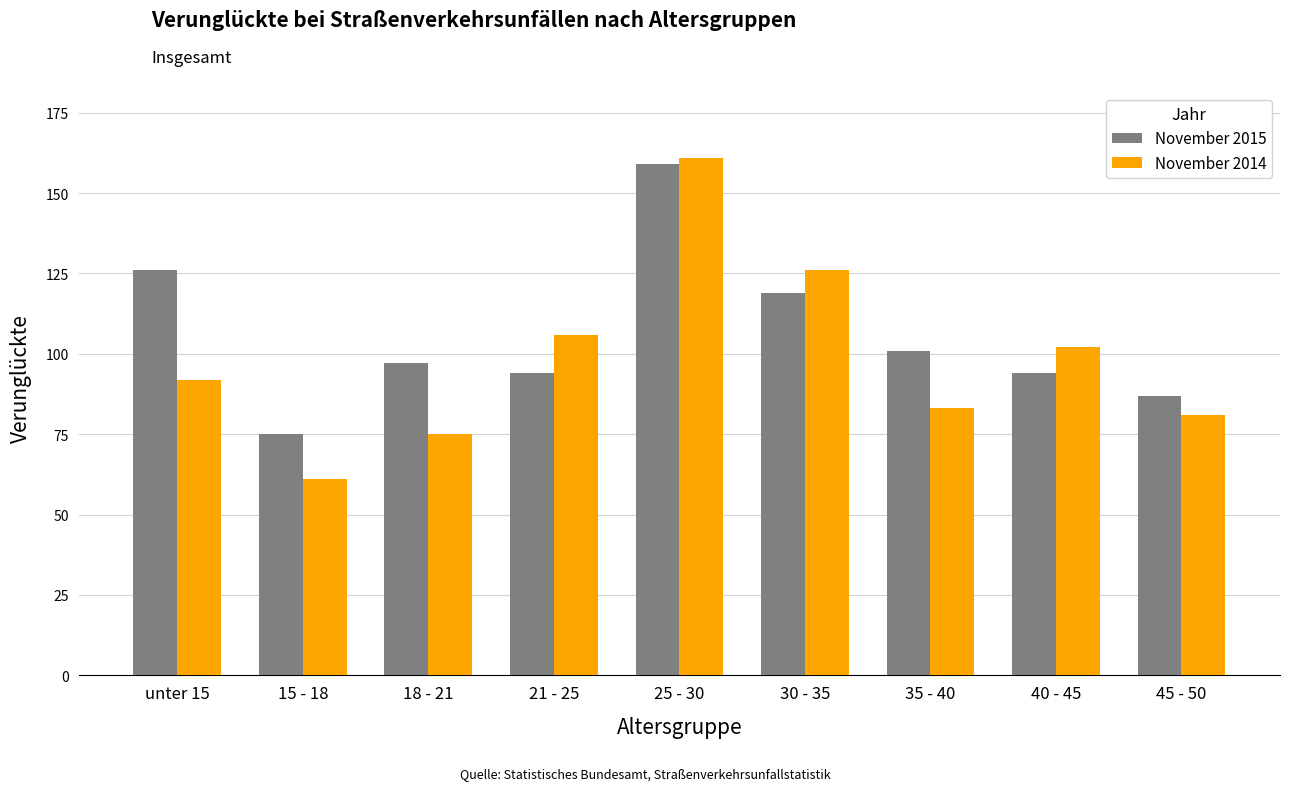

Between 18 - 21 and 25 - 30, which series saw the biggest shift?

November 2014